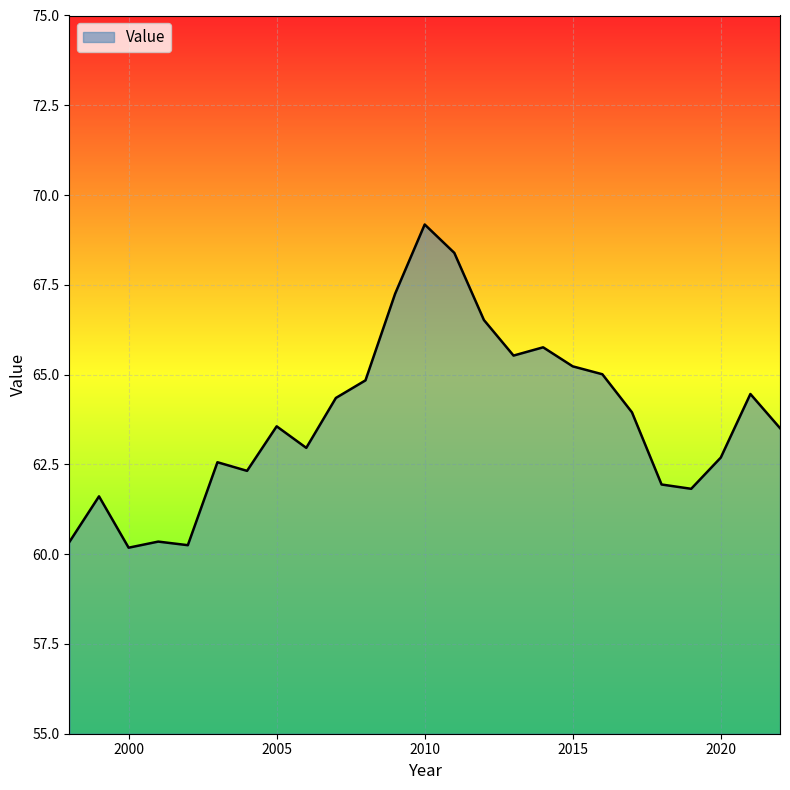

What is the greatest value displayed?

69.2